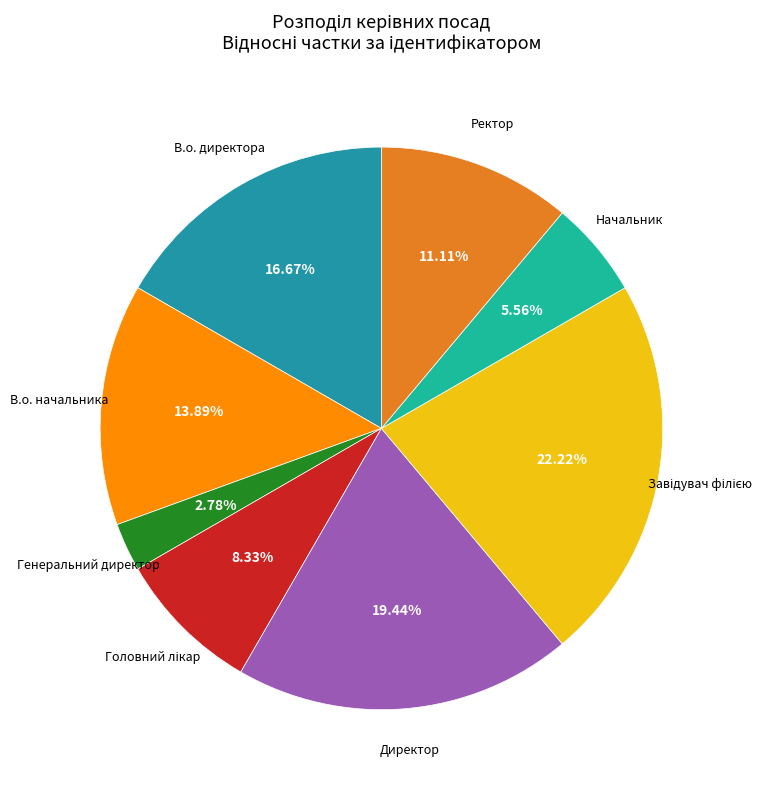

The Директор slice represents 8% of the pie. True or false?

False